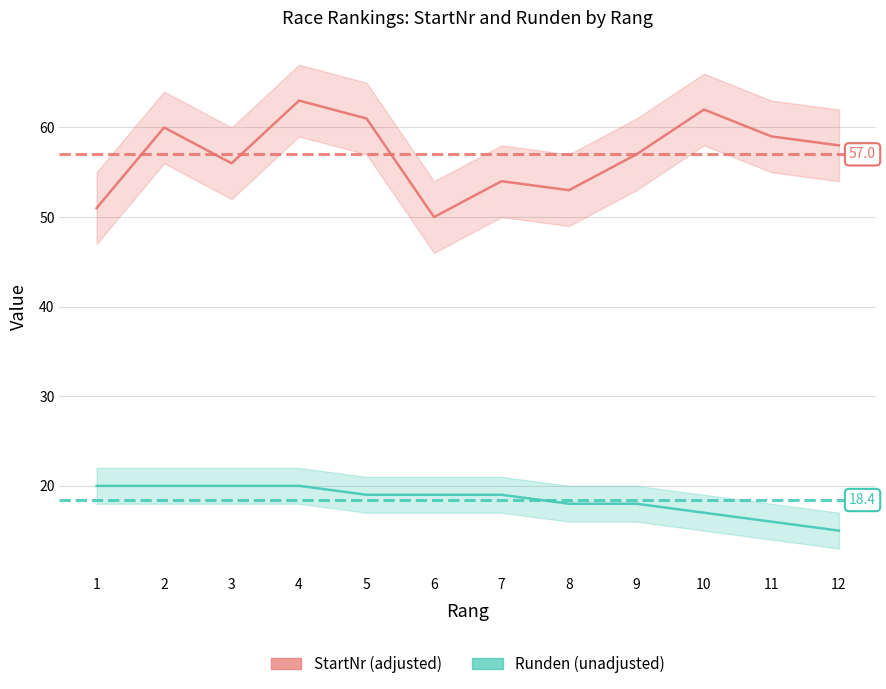

How many values in the Runden series are below 19?

5